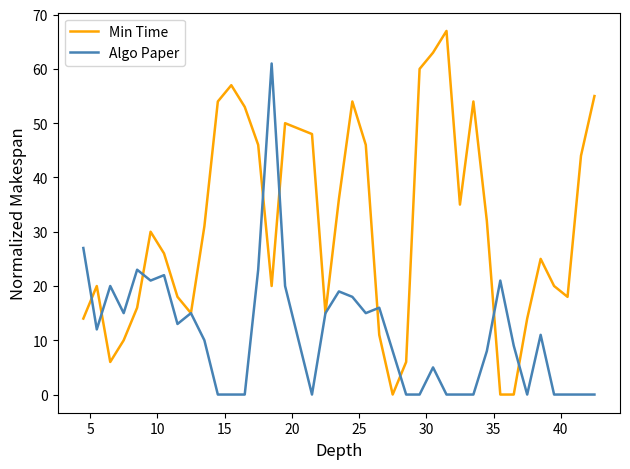

How many values in the Min Time series are below 30?

19